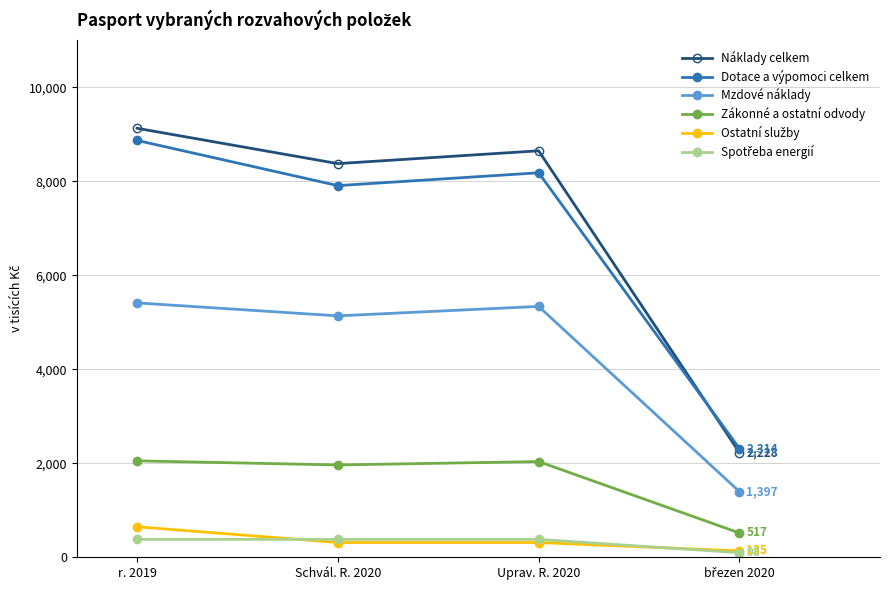

At which category does Náklady celkem reach its first local valley?

Schvál. R. 2020